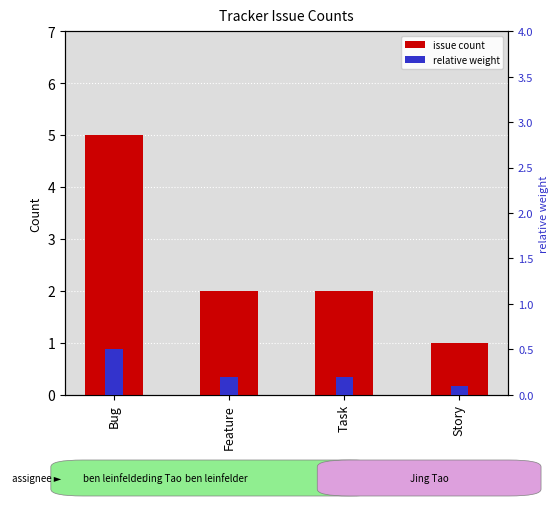

At Bug, list the series in order from smallest to largest.

relative weight, issue count